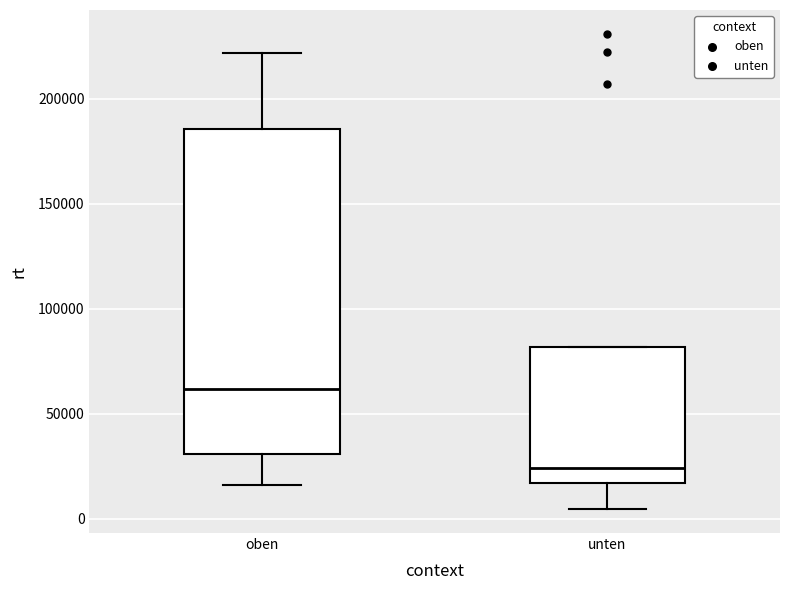

Reading left to right, read every box against the y-axis: the position of its median line, the range the box covers, and the ends of its whiskers. The values are not printed on the chart, so give them approximately, as read against the axis.

oben: median 60000, box 30000 to 185000, whiskers 15000 to 220000
unten: median 25000, box 15000 to 80000, whiskers 5000 to 80000